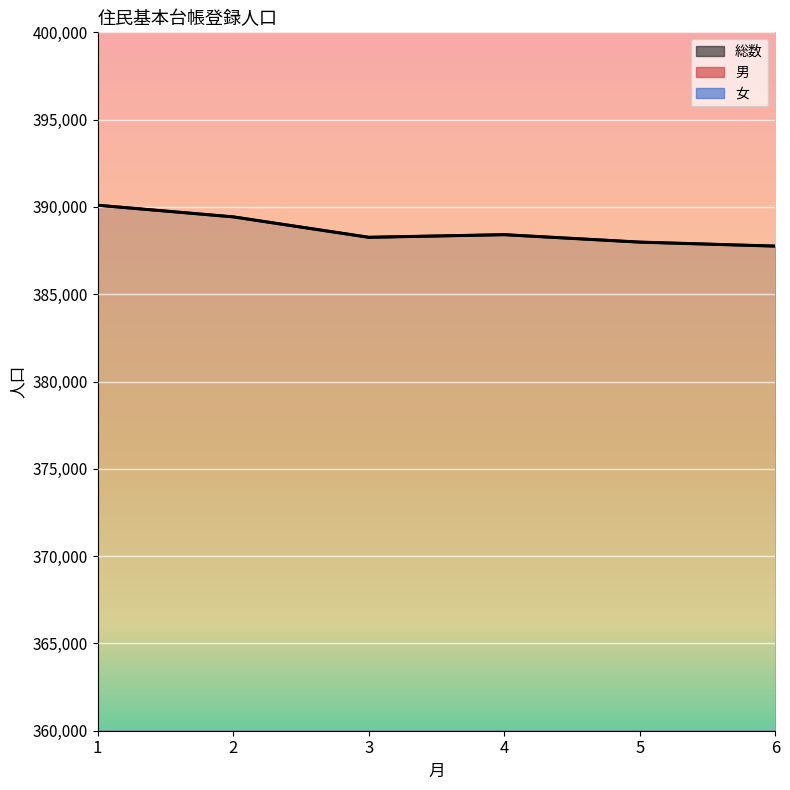

At which label does 総数 first exceed 388411?

1